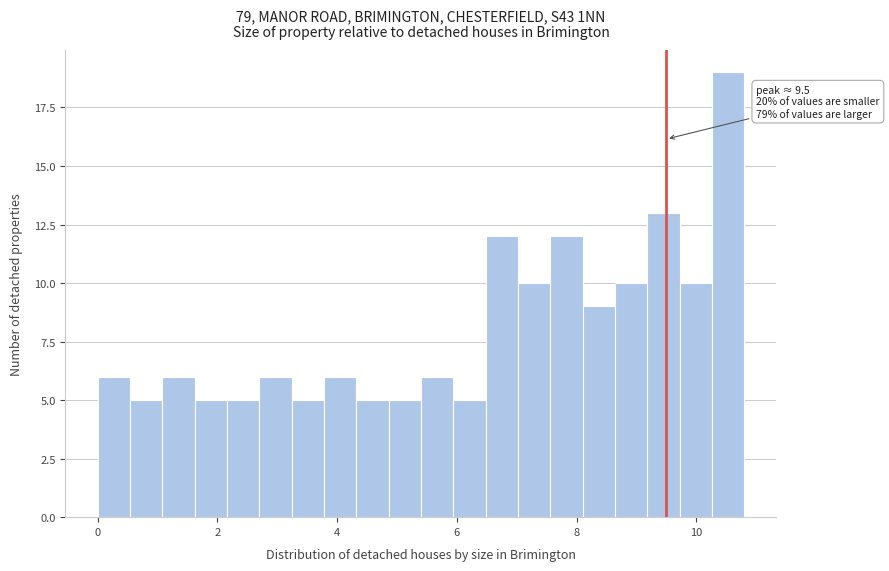

Around what value on the x-axis is the tallest bar? Give the approximate position of its centre, as read against the axis.

10.6